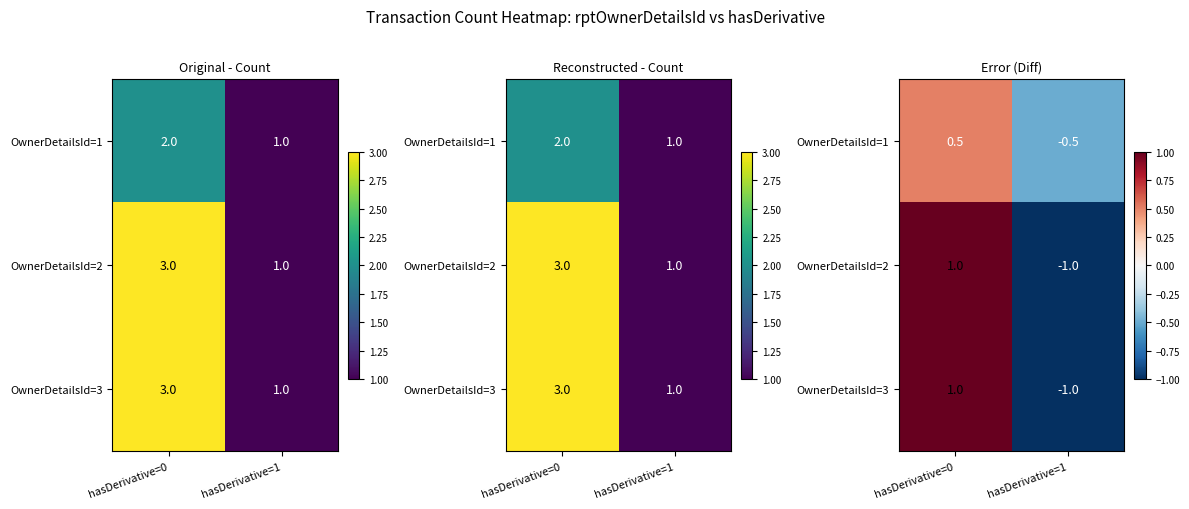

List the labels in order of OwnerDetailsId=1 value, largest first.

hasDerivative=0, hasDerivative=1